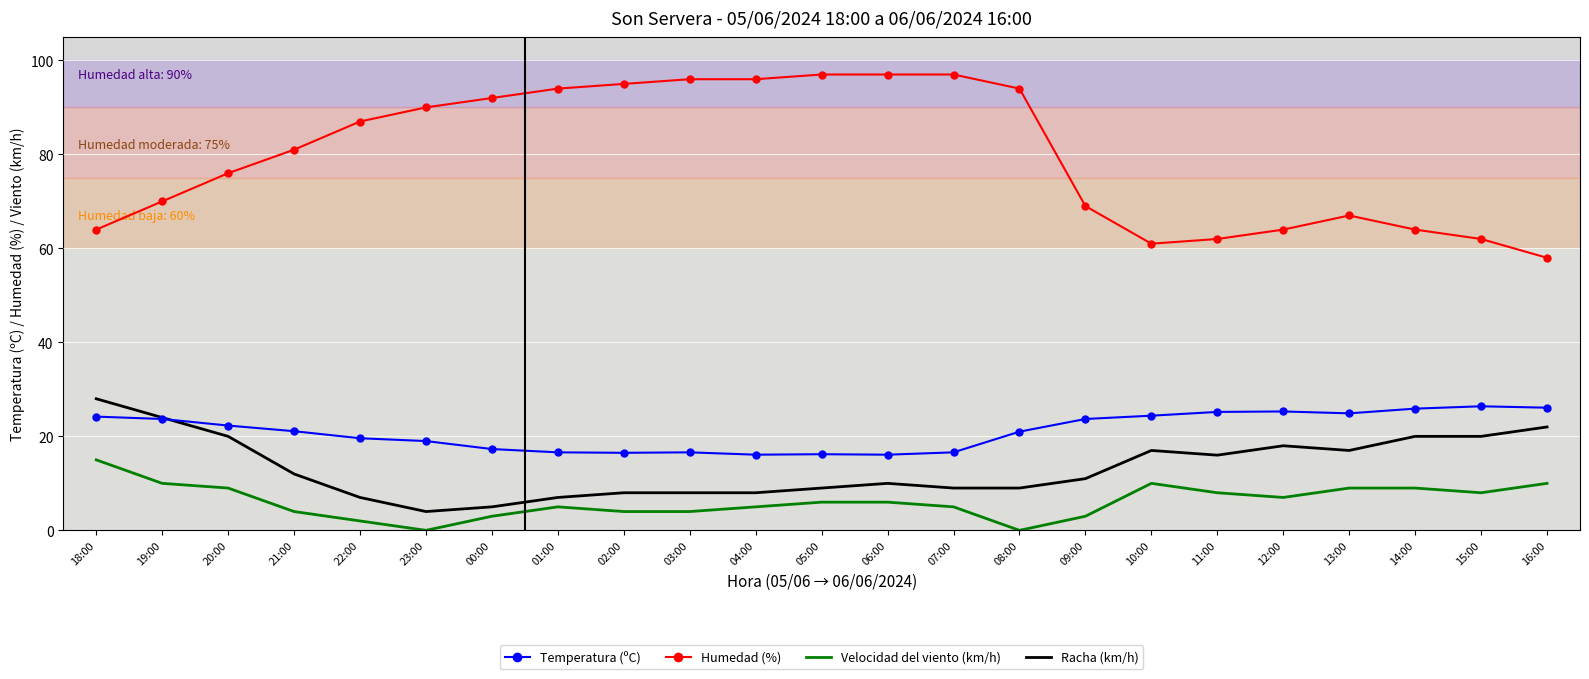

What is the lowest value of the Racha (km/h) series?

4.0